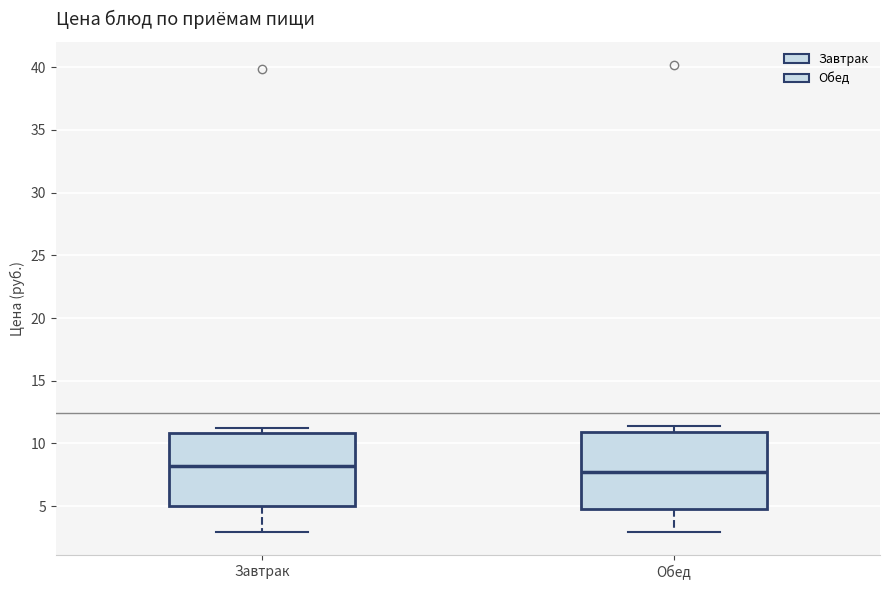

Reading left to right, read every box against the y-axis: the position of its median line, the range the box covers, and the ends of its whiskers. The values are not printed on the chart, so give them approximately, as read against the axis.

Завтрак: median 8.0, box 5.0 to 11.0, whiskers 3.0 to 11.5
Обед: median 7.5, box 4.5 to 11.0, whiskers 3.0 to 11.5